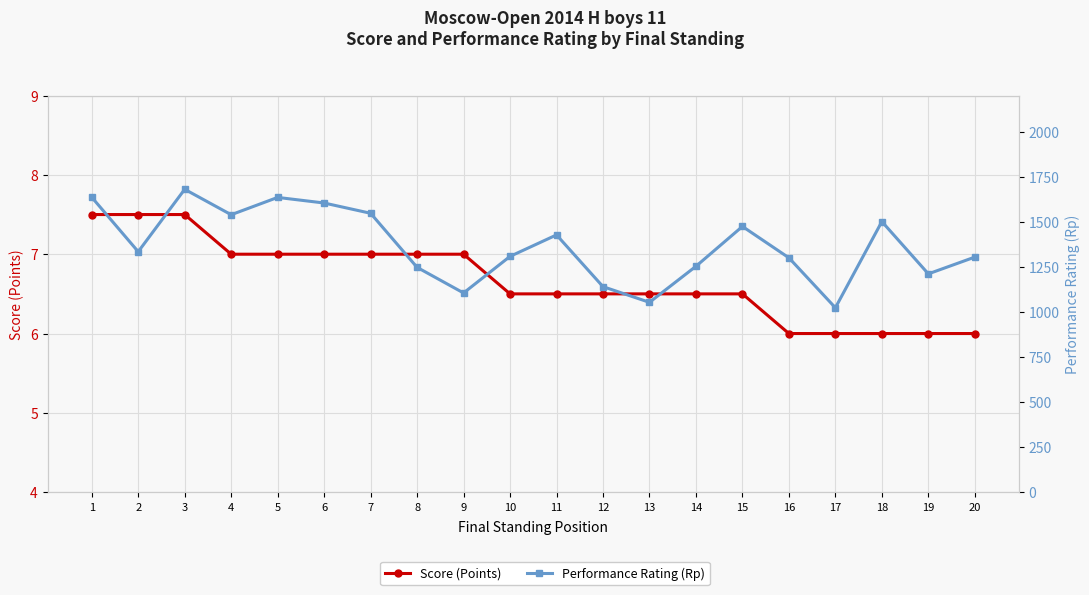

What is the highest value of the Performance Rating (Rp) series?

1680.0